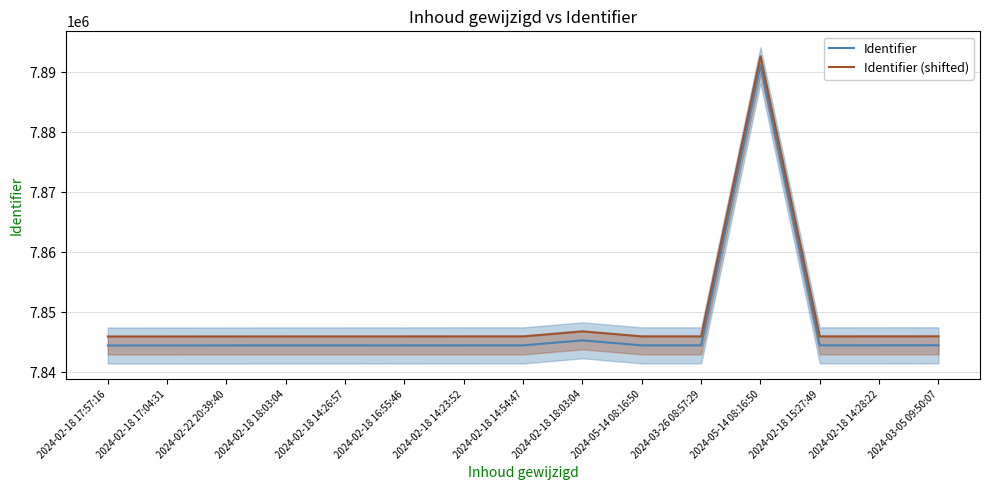

Which series has the widest spread of values?

Identifier